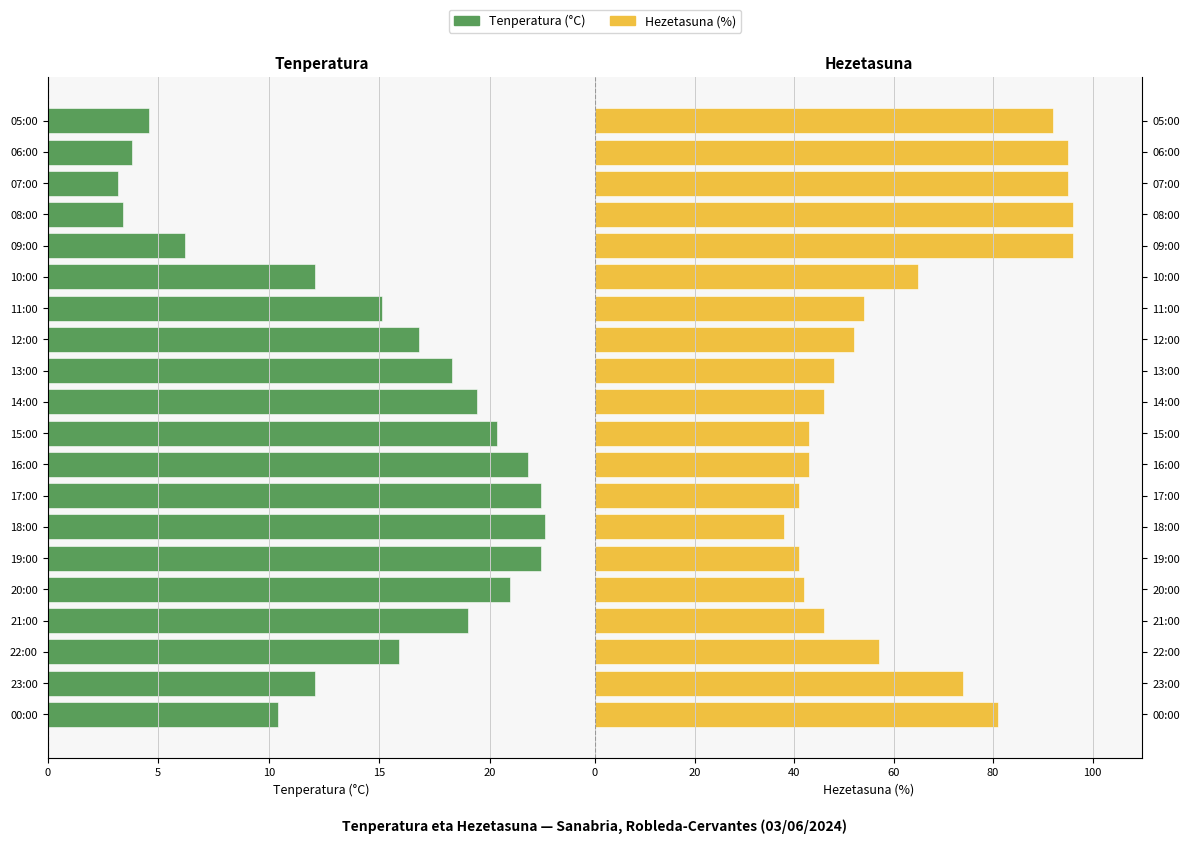

What is the average value of the Hezetasuna (%) series?

62.2